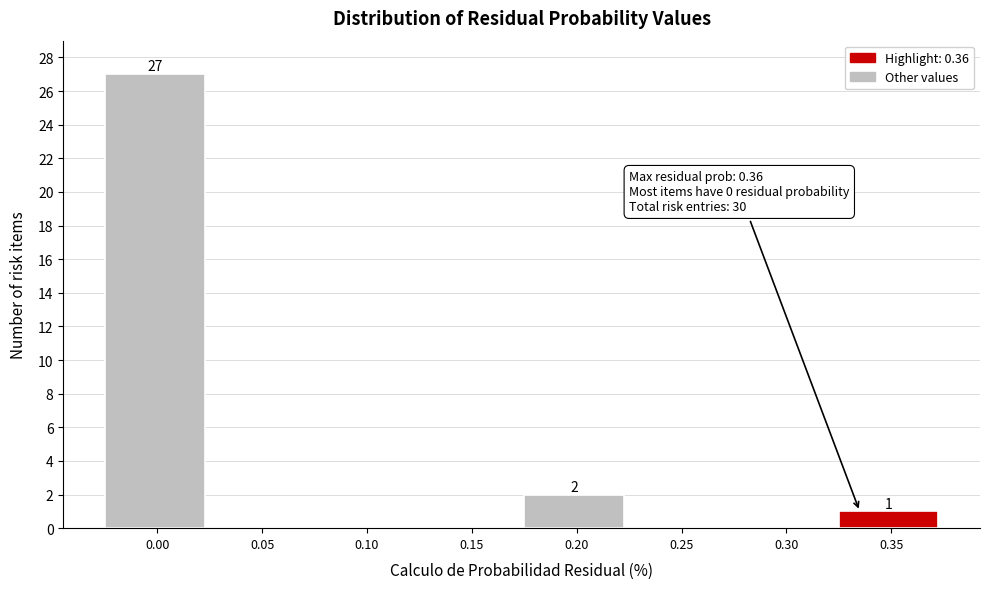

Reading right to left, extract all data points from this chart.

0.35=1	0.30=0	0.25=0	0.20=2	0.15=0	0.10=0	0.05=0	0.00=27